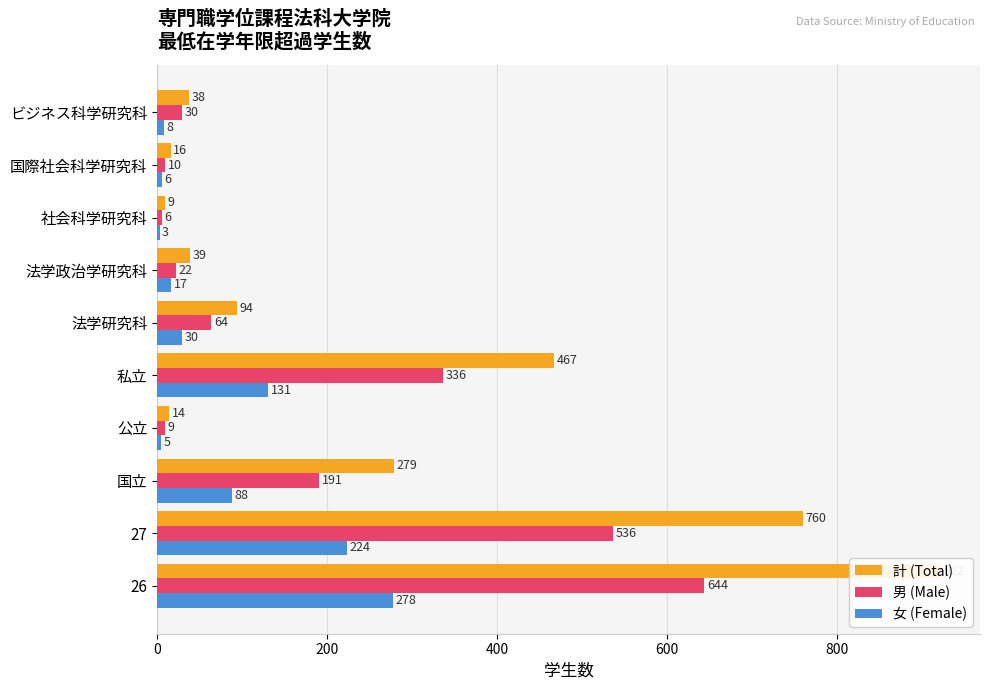

What position from the left is 私立?

5